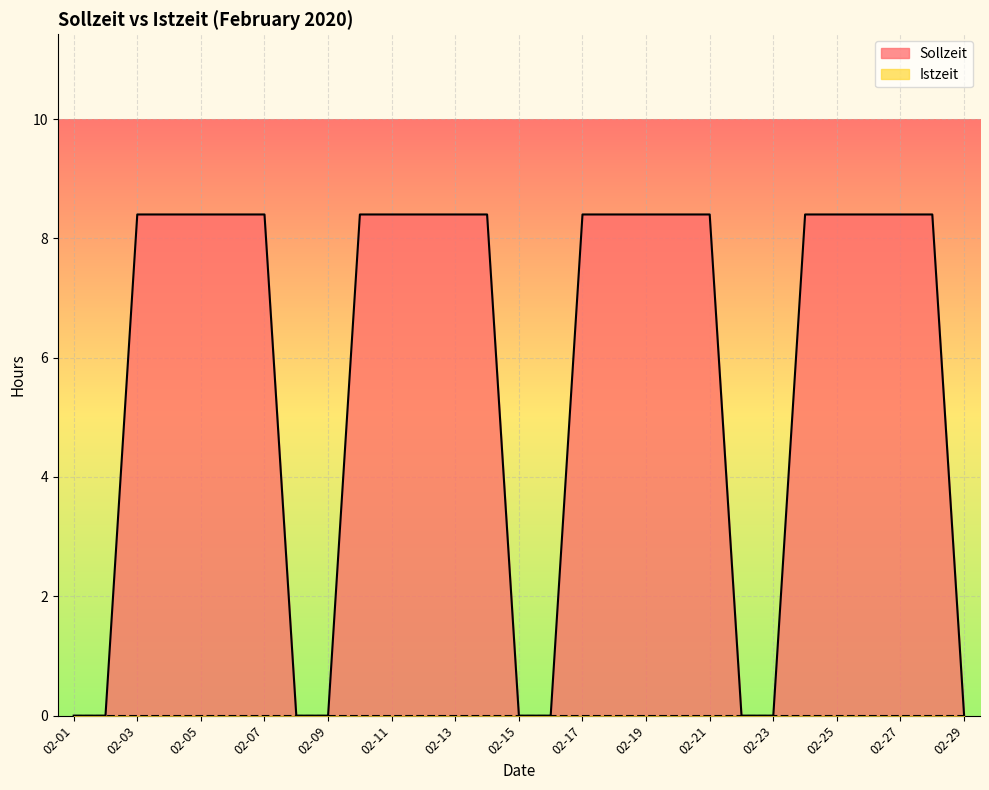

List the labels in order of value, largest first.

02-03, 02-04, 02-05, 02-06, 02-07, 02-10, 02-11, 02-12, 02-13, 02-14, 02-17, 02-18, 02-19, 02-20, 02-21, 02-24, 02-25, 02-26, 02-27, 02-28, 02-01, 02-02, 02-08, 02-09, 02-15, 02-16, 02-22, 02-23, 02-29